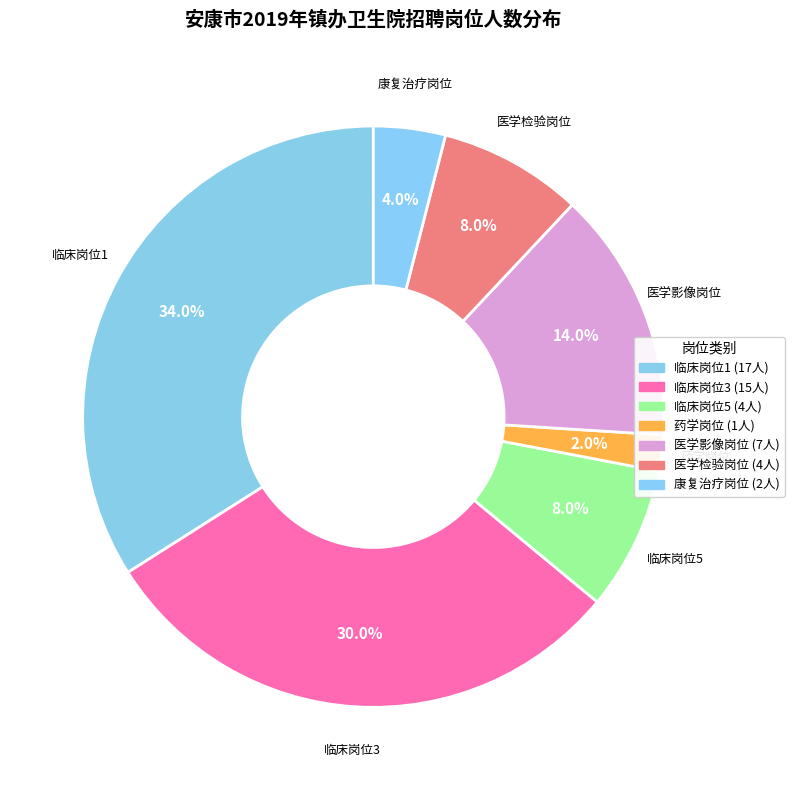

The 临床岗位1 slice represents 34% of the pie. True or false?

True